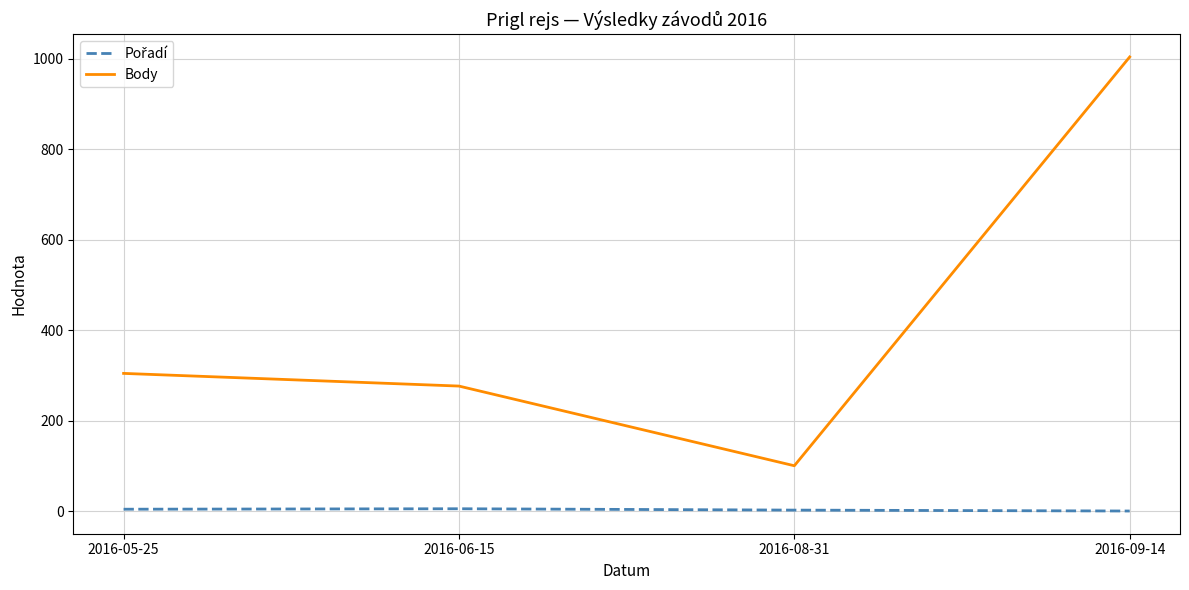

How many series are shown in this chart?

2